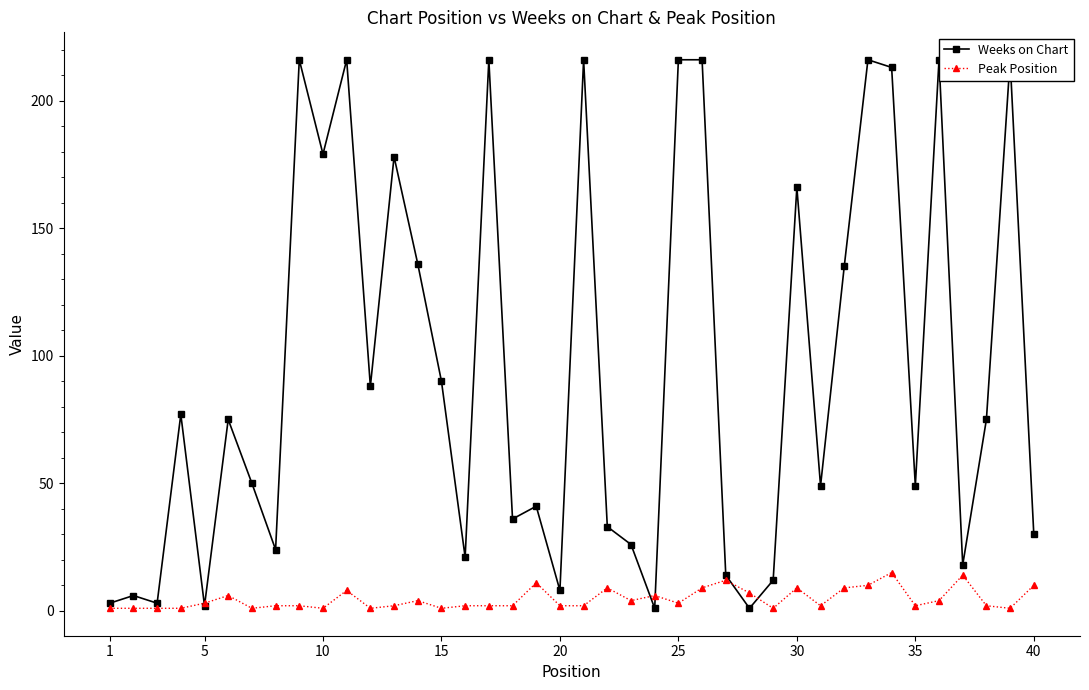

True or false: Weeks on Chart has more than 0 interior local peaks.

True